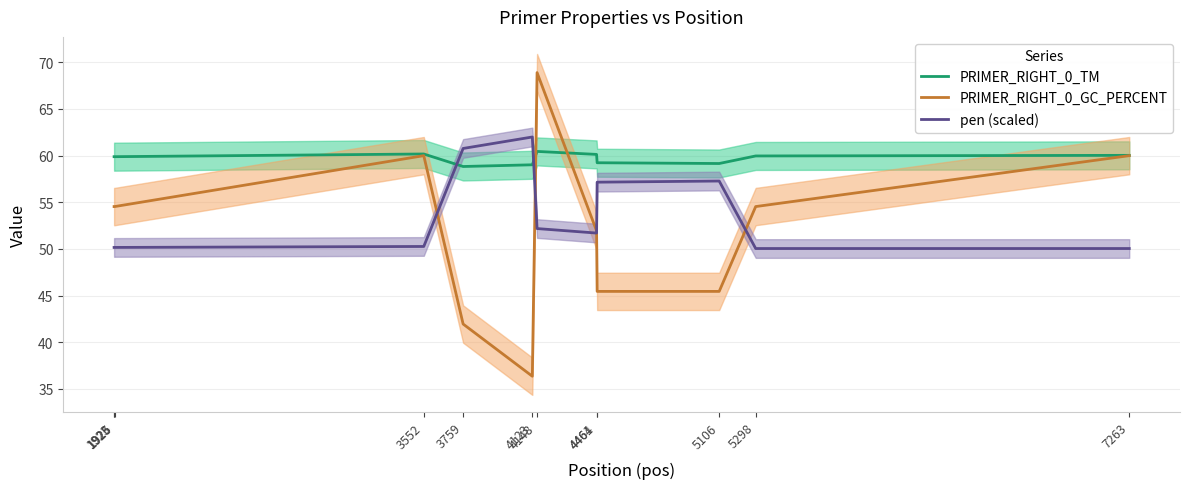

Where do PRIMER_RIGHT_0_GC_PERCENT and pen (scaled) first cross each other?

3552 and 3759